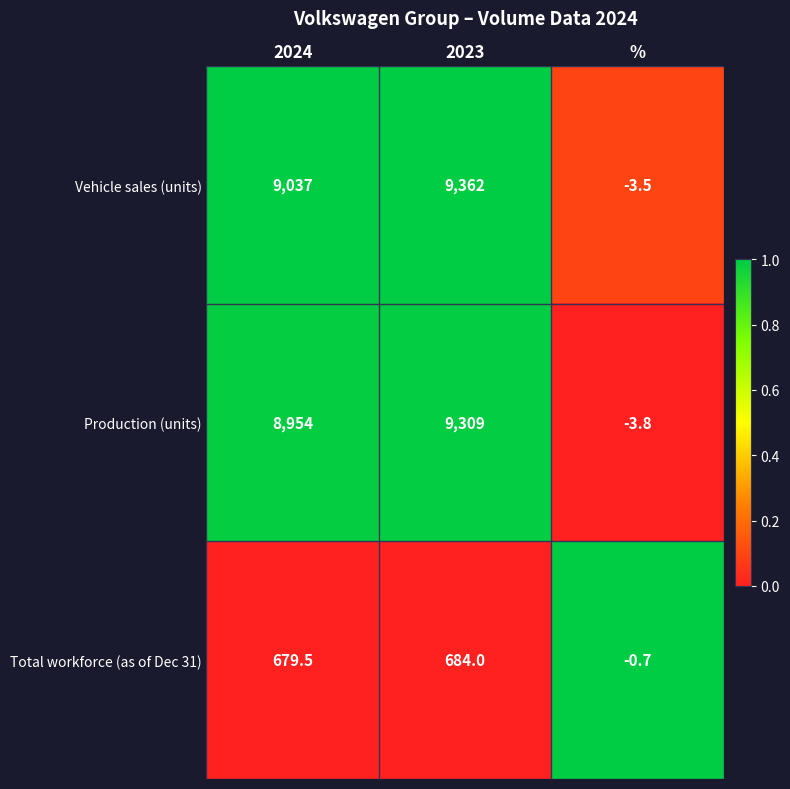

Reading left to right, list all the values displayed in this chart.

Vehicle sales (units): 9037.0	9362.0	-3.5
Production (units): 8954.0	9309.0	-3.8
Total workforce (as of Dec 31): 679.5	684.0	-0.7